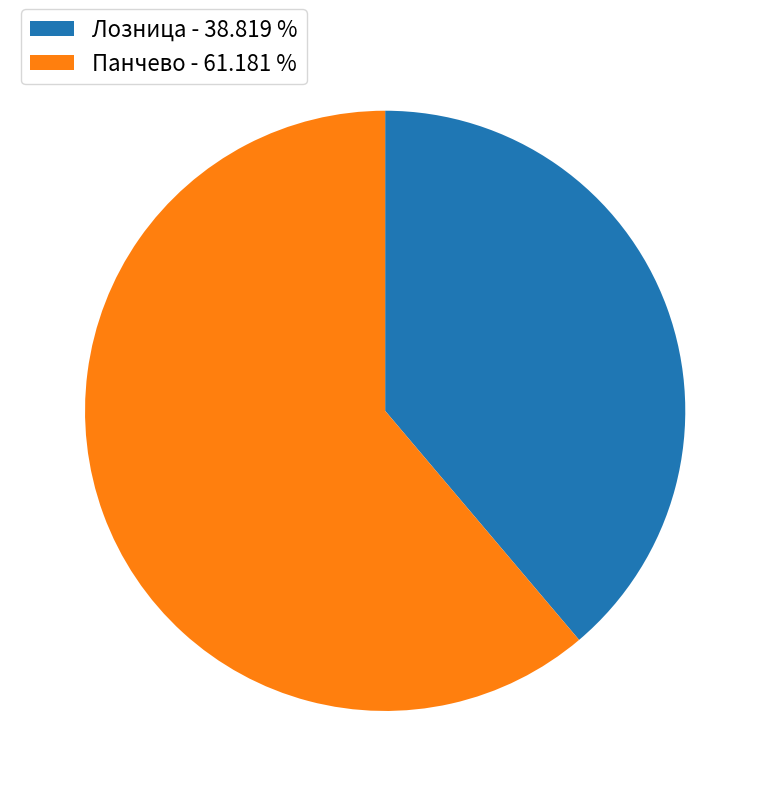

What is the smallest slice in the pie chart?

Лозница - 38.819 %